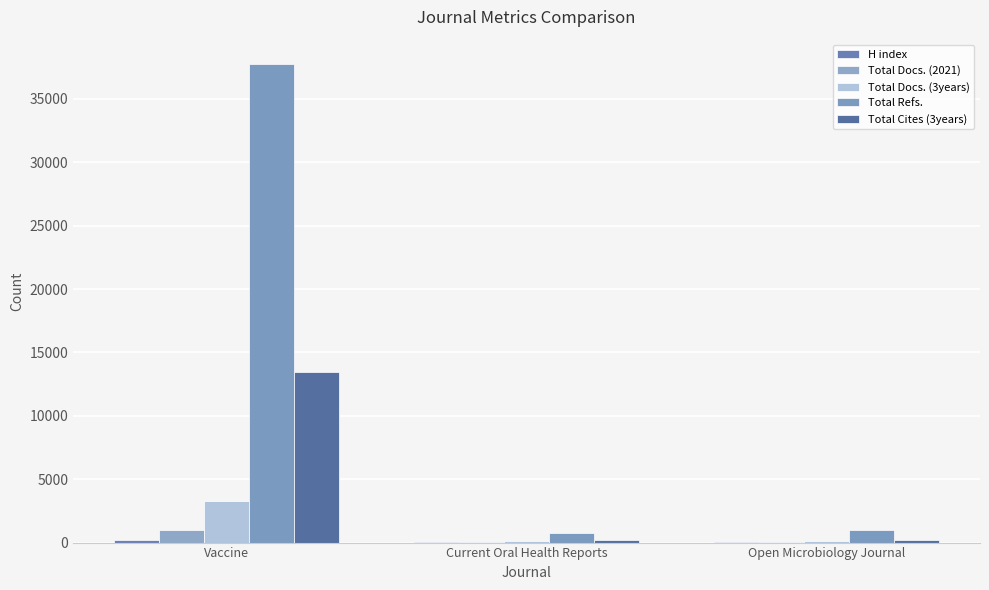

Which has a higher value, Open Microbiology Journal or Vaccine?

Vaccine